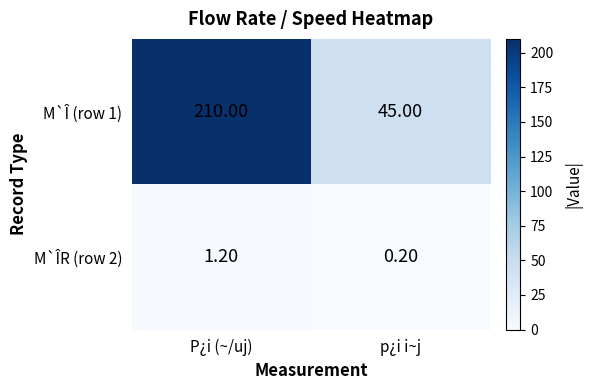

What is the total value across all series at p¿i i~j?

45.2